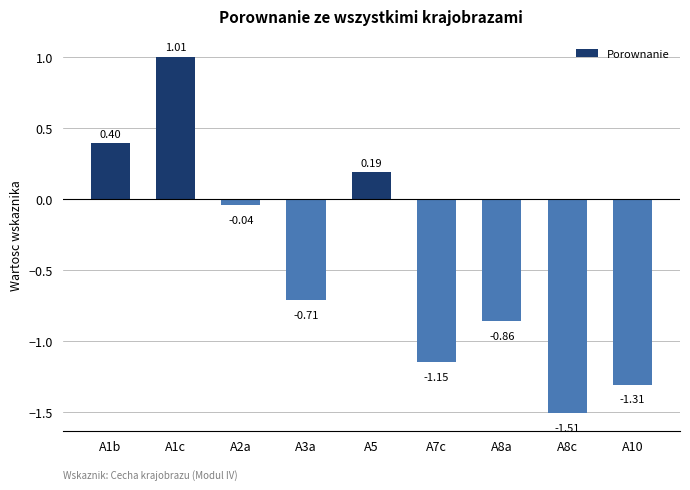

At which label is the value closest to 0?

A2a